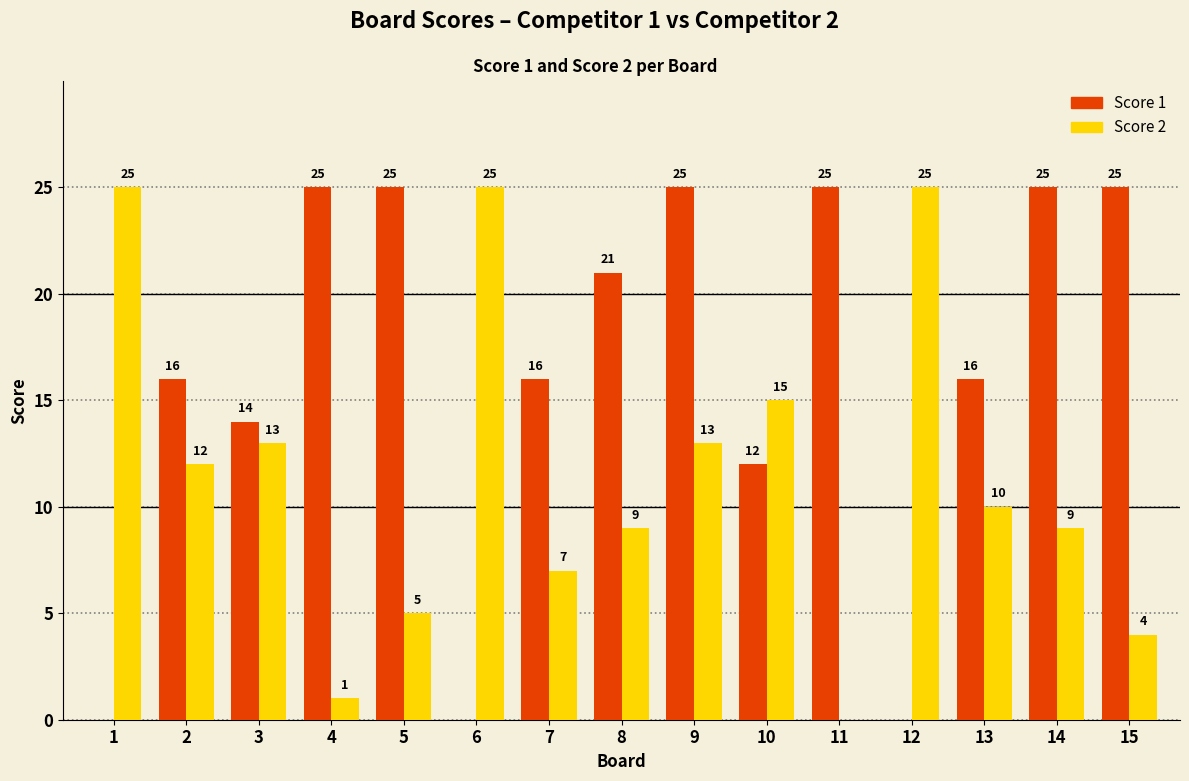

Which series changed the most between 1 and 7?

Score 2